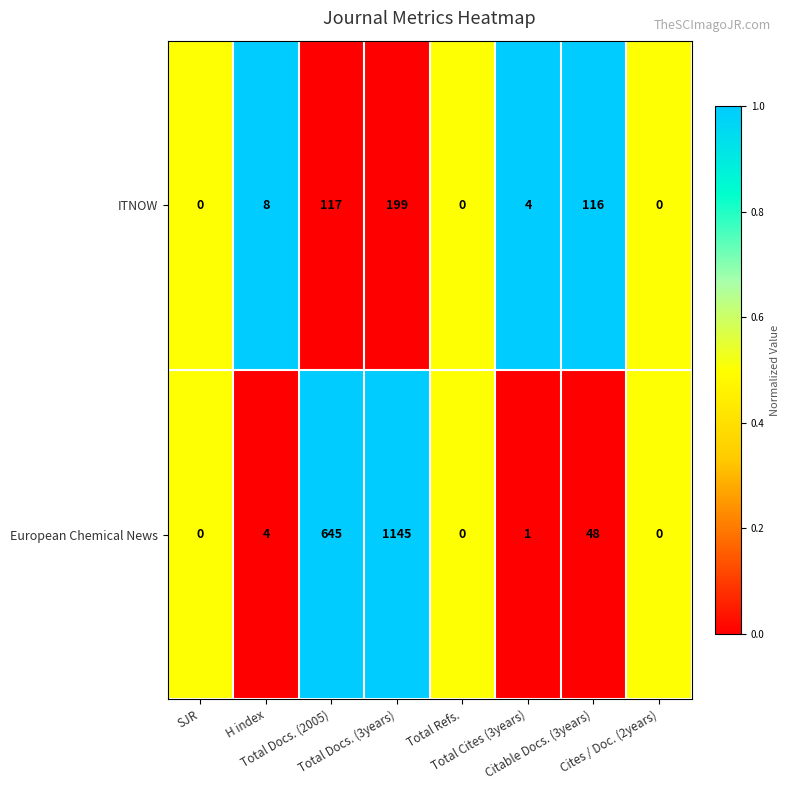

Which series has the widest spread of values?

European Chemical News